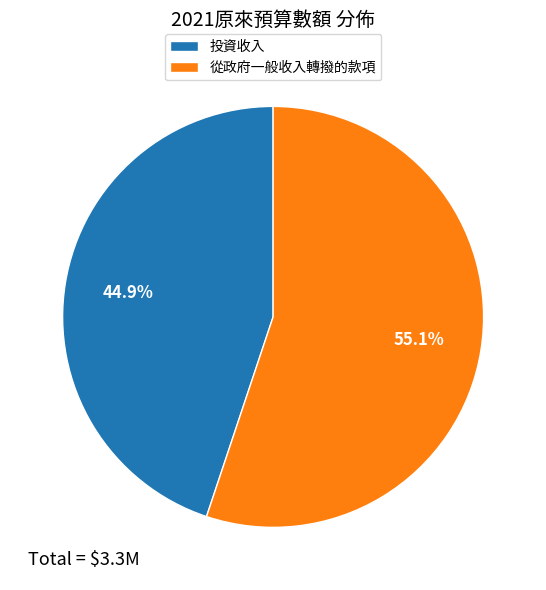

Which category has the biggest portion of the pie?

從政府一般收入轉撥的款項